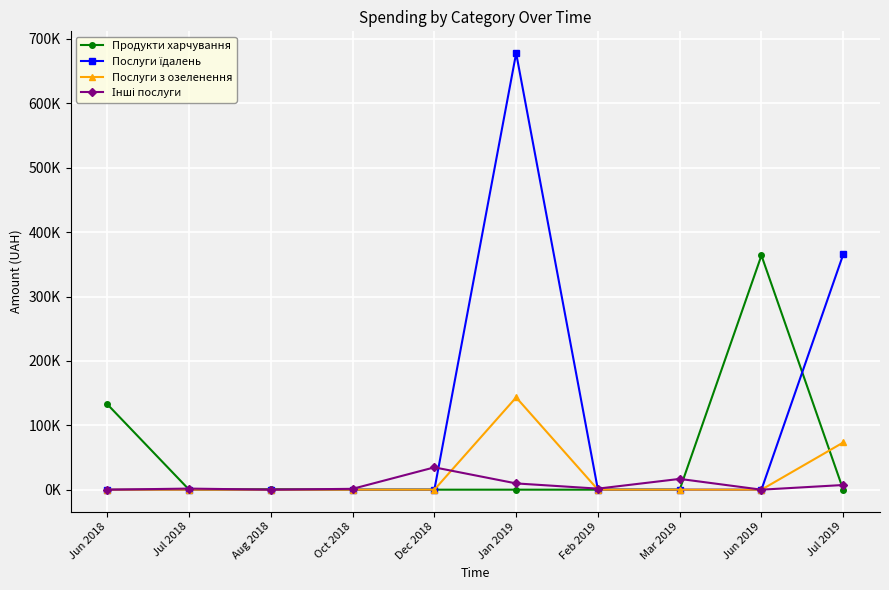

Where is Продукти харчування nearest to the value 181880?

Jun 2018